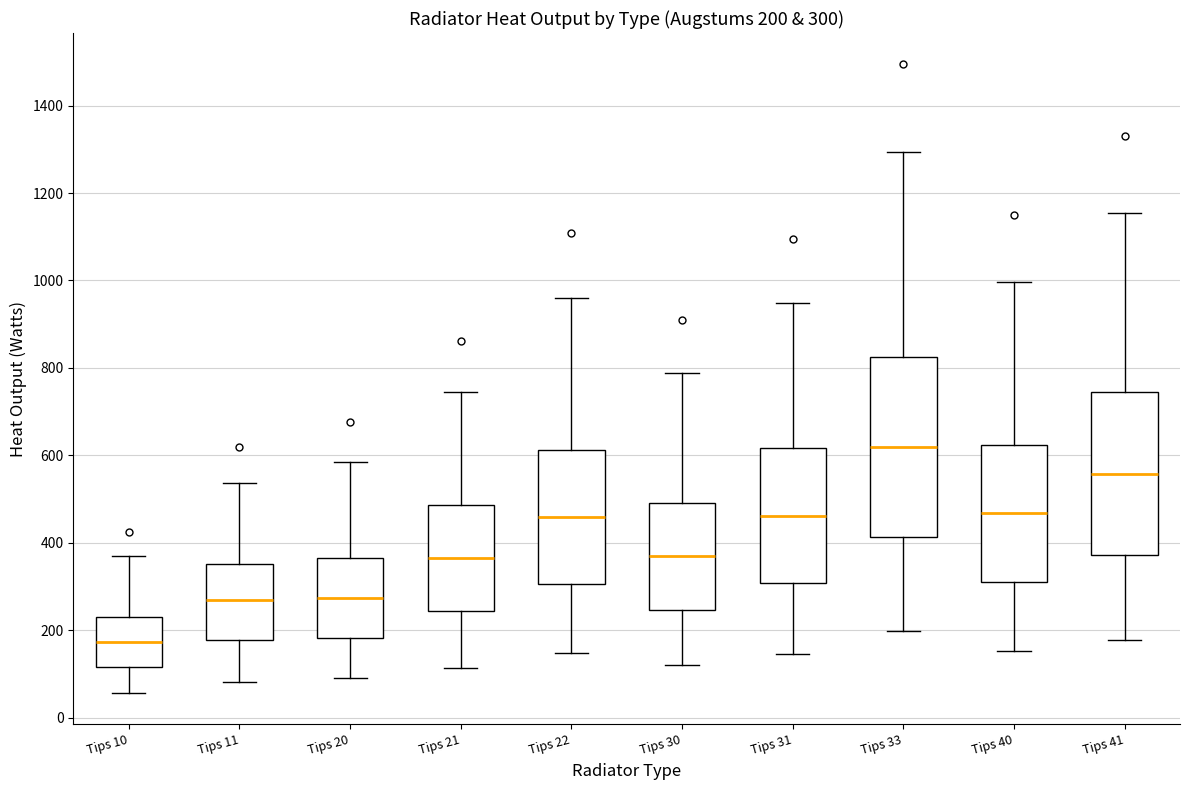

Comparing the boxes themselves (not the whiskers), which one is the tallest?

Tips 33